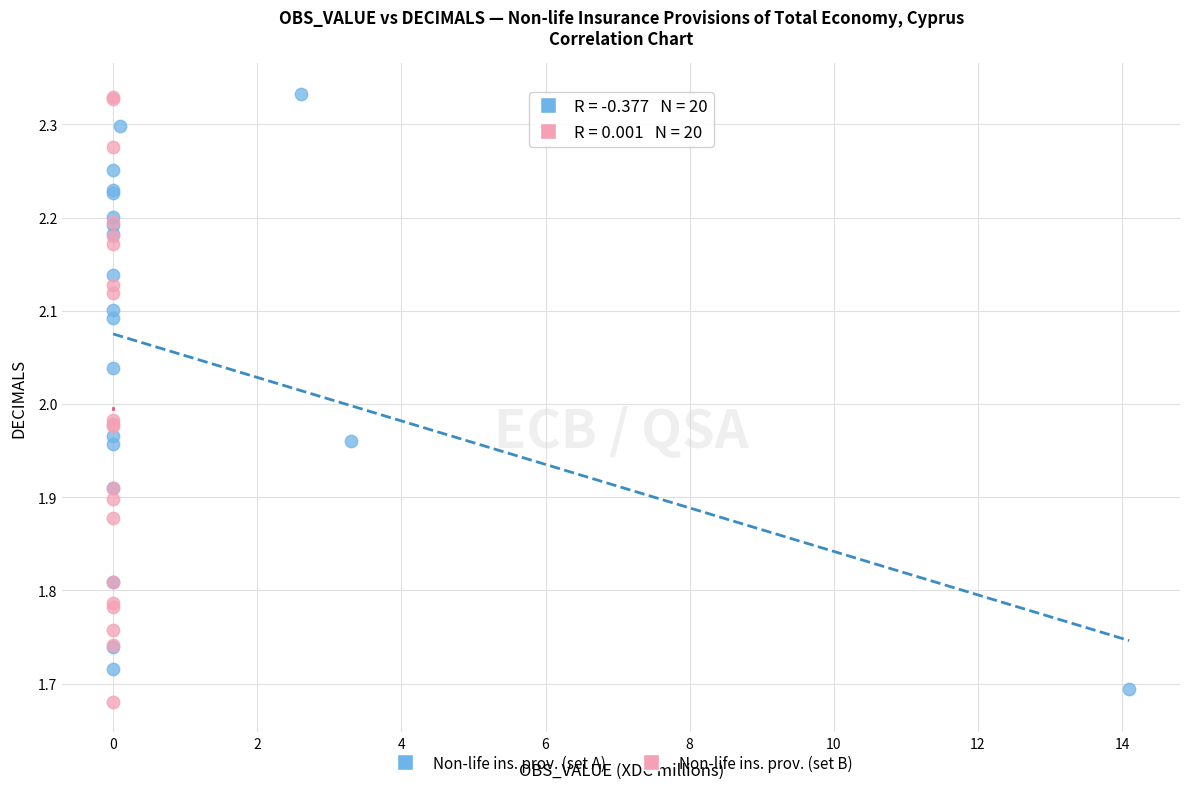

What are all the series names shown in the legend?

Non-life ins. prov. (set A), Non-life ins. prov. (set B)